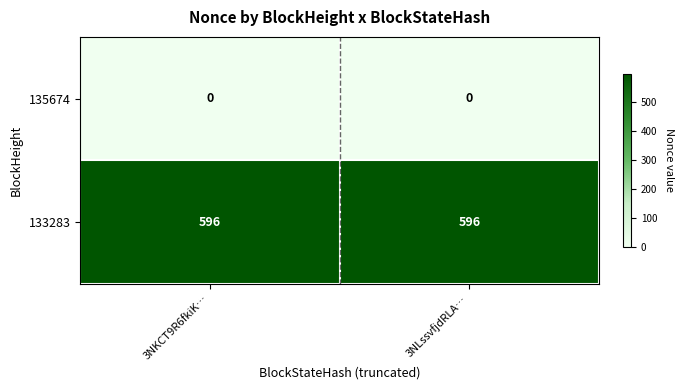

Reading left to right, transcribe all the data shown in this chart.

135674: 3NKCT9R6fkiK…=0	3NLssvfjdRLA…=0
133283: 3NKCT9R6fkiK…=596	3NLssvfjdRLA…=596